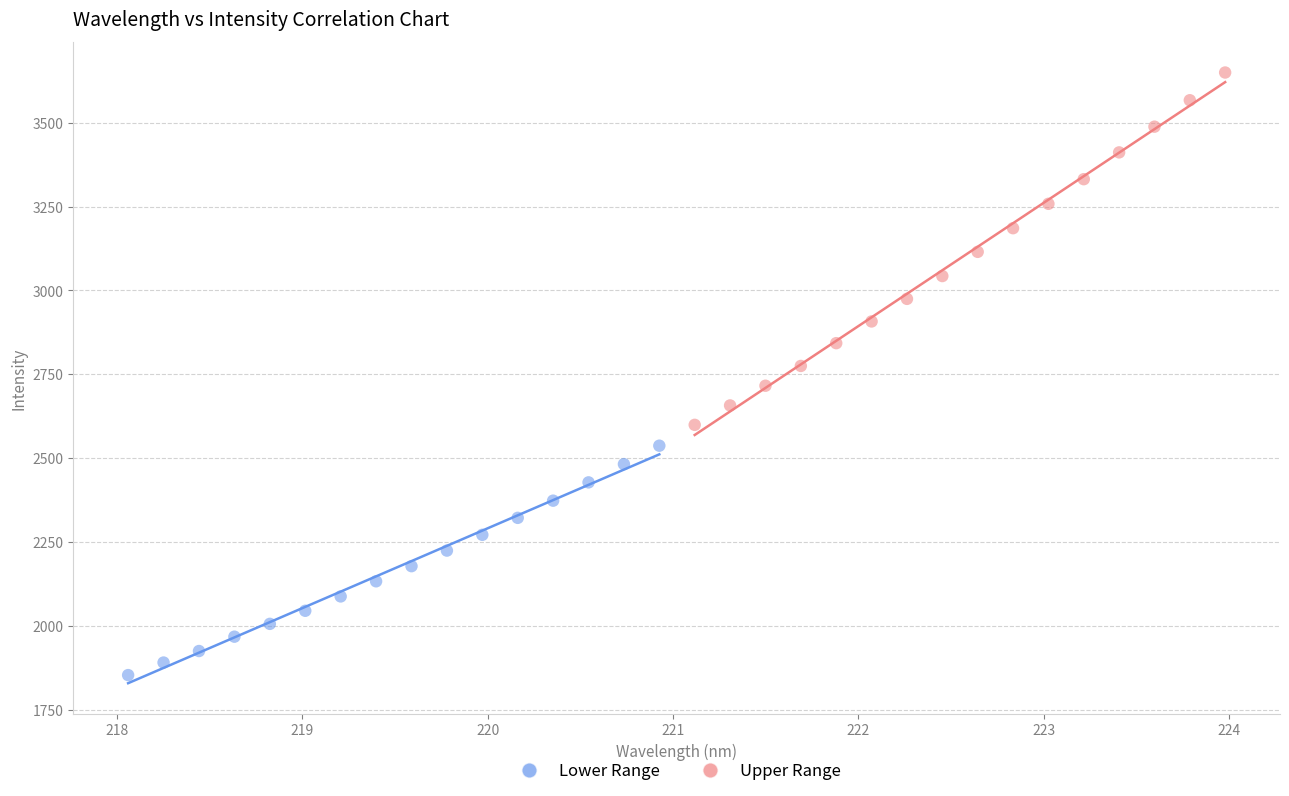

What are all the series names shown in the legend?

Lower Range, Upper Range